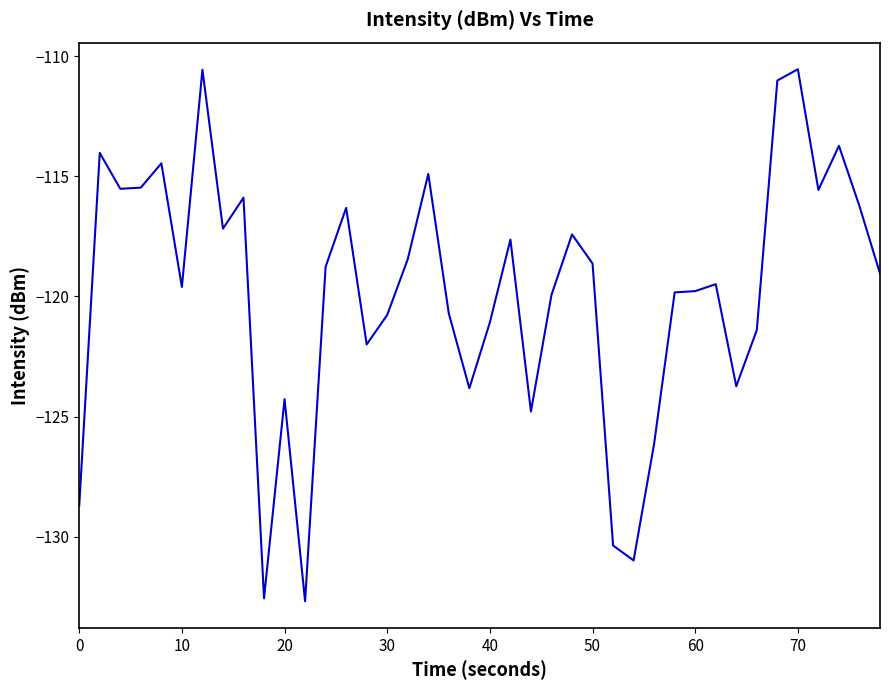

Count the number of data series in this chart.

1